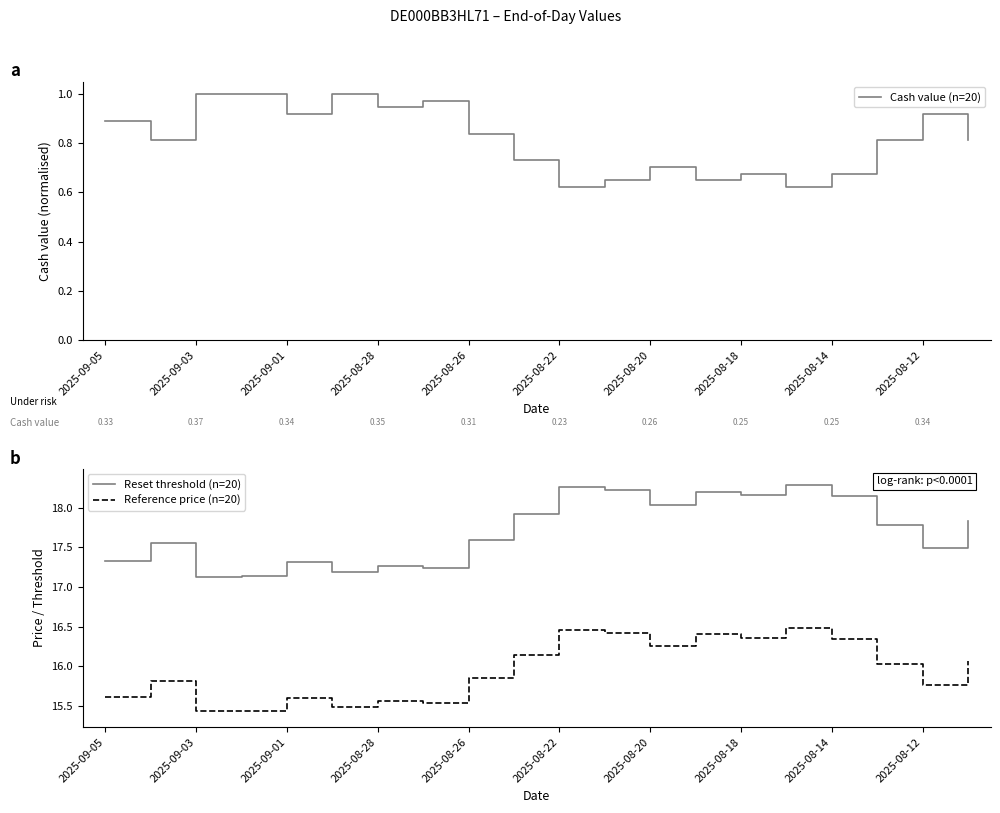

What is the spread (max minus min) of values at 13?

17.6